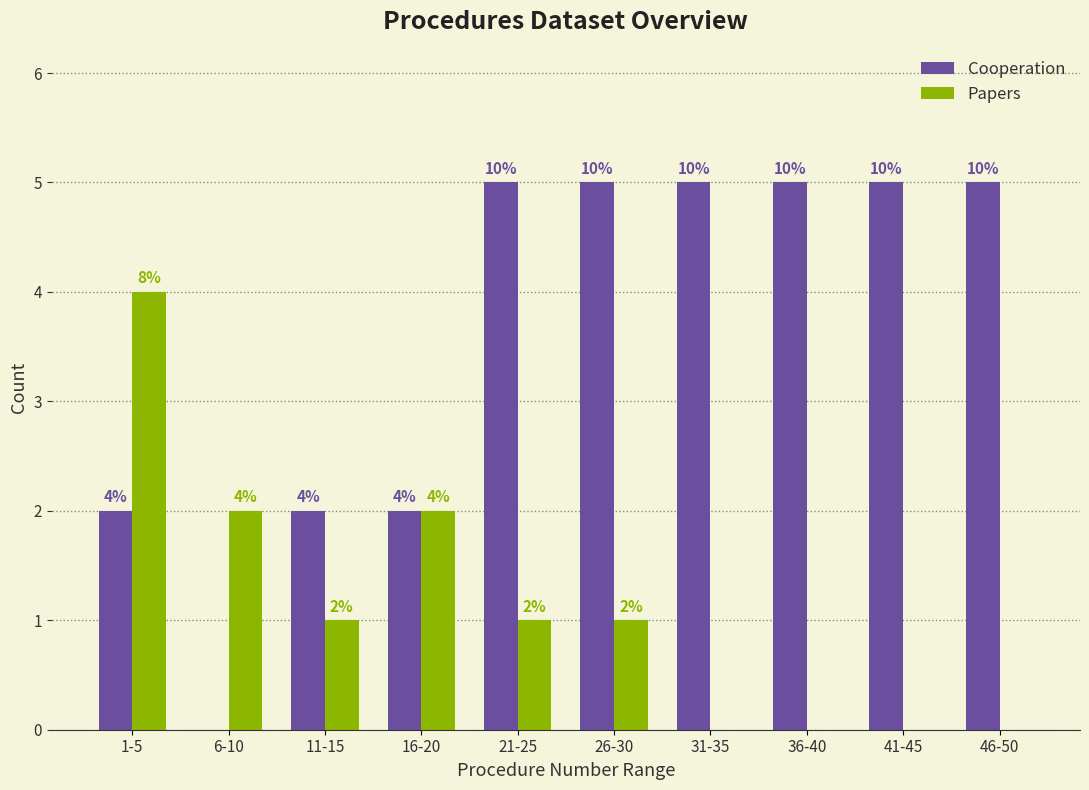

Reading right to left, what are all the values shown in this chart?

Cooperation: 46-50=5	41-45=5	36-40=5	31-35=5	26-30=5	21-25=5	16-20=2	11-15=2	6-10=0	1-5=2
Papers: 46-50=0	41-45=0	36-40=0	31-35=0	26-30=1	21-25=1	16-20=2	11-15=1	6-10=2	1-5=4